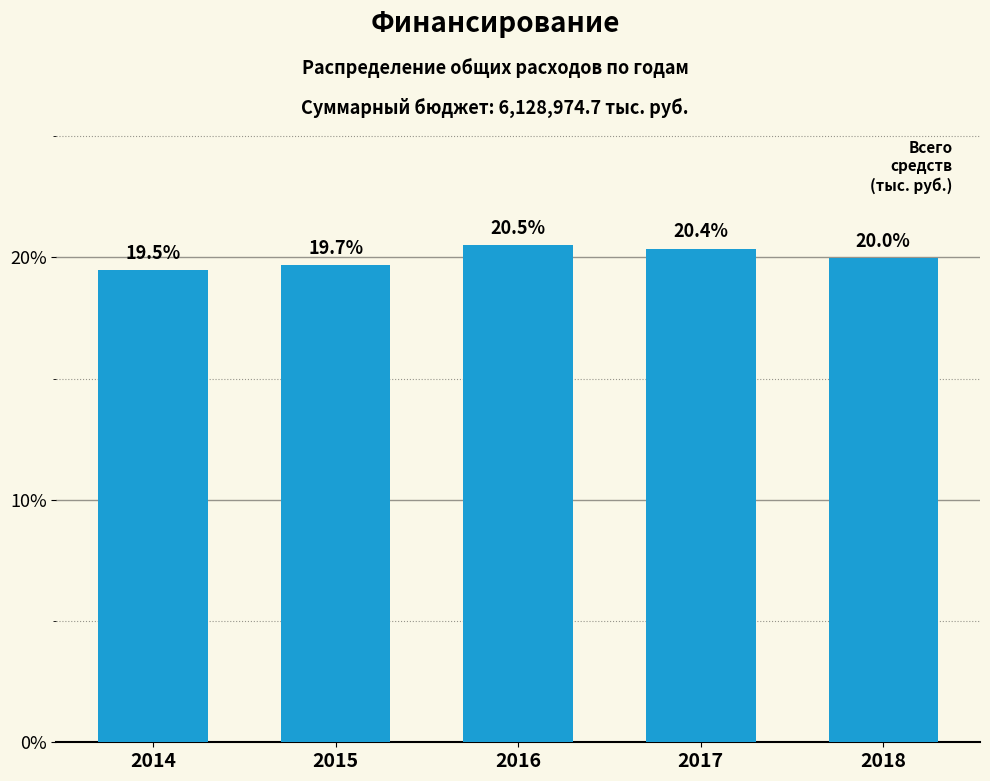

Reading right to left, transcribe all the data shown in this chart.

20.0	20.4	20.5	19.7	19.5